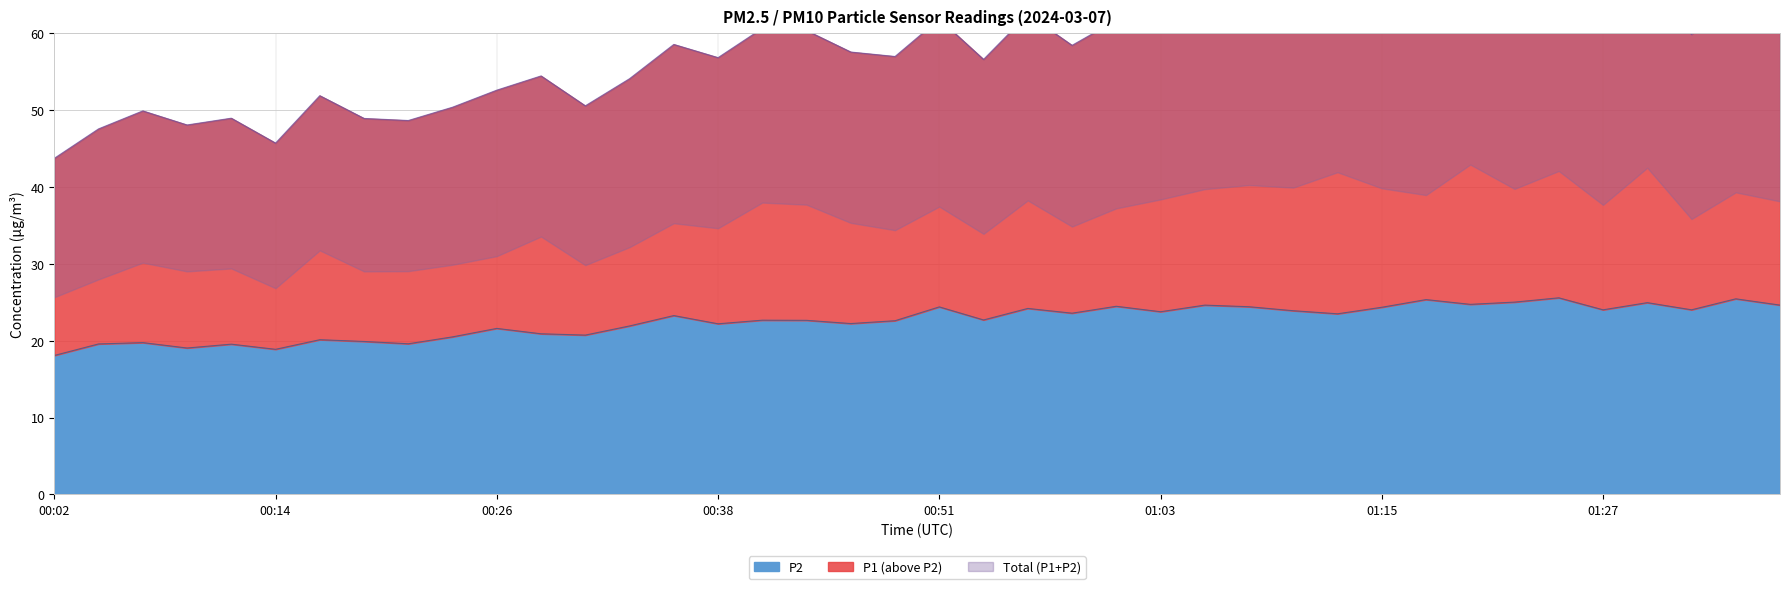

Rank the categories by P1 value from lowest to highest.

00:02, 00:14, 00:04, 00:09, 00:21, 00:19, 00:12, 00:07, 00:24, 00:31, 00:16, 00:26, 00:33, 00:29, 00:53, 00:38, 00:48, 00:46, 00:58, 00:36, 01:32, 00:43, 00:41, 01:27, 01:00, 00:51, 01:03, 00:55, 01:37, 01:10, 01:15, 01:17, 01:05, 01:08, 01:34, 01:22, 01:13, 01:30, 01:20, 01:25